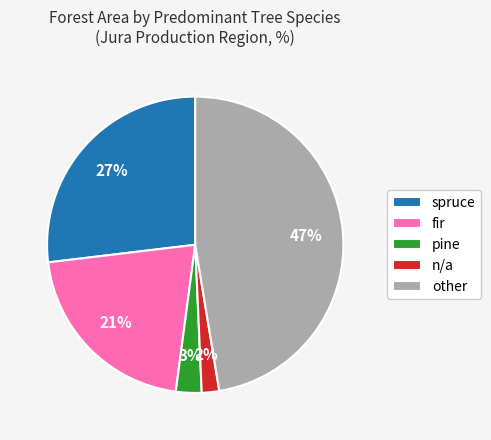

Does pine account for over 50% of the chart?

No